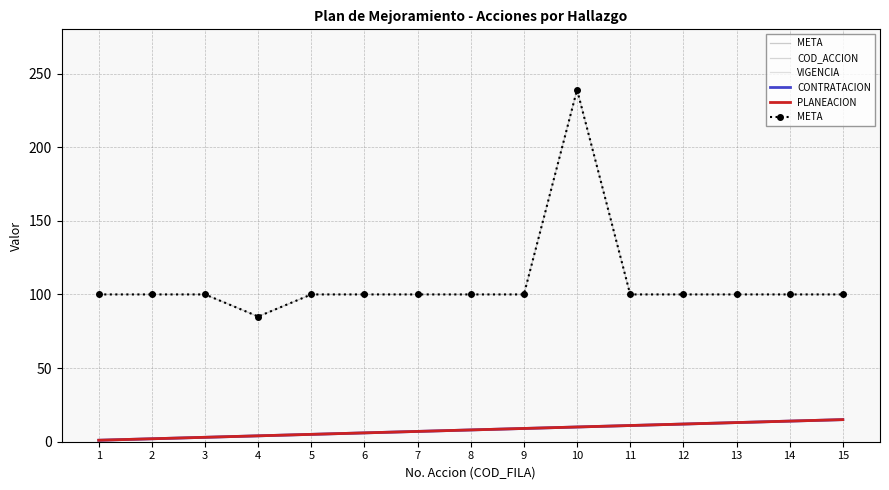

What is the difference between the highest and lowest values at 7?

2012